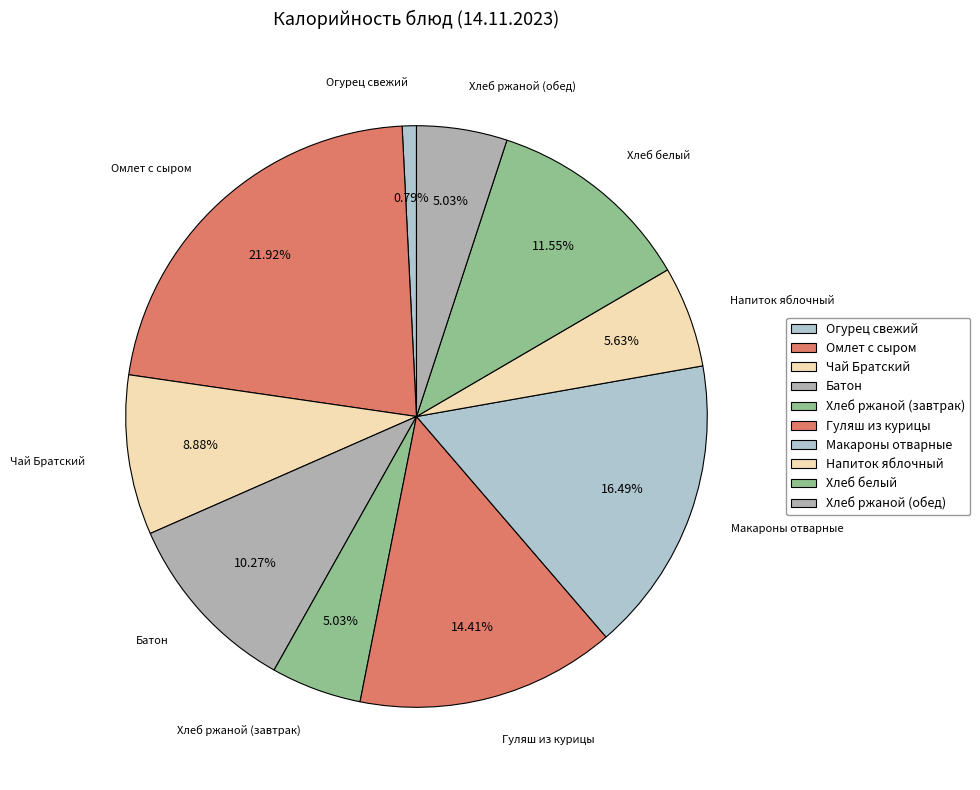

How many slices are in this pie chart?

10